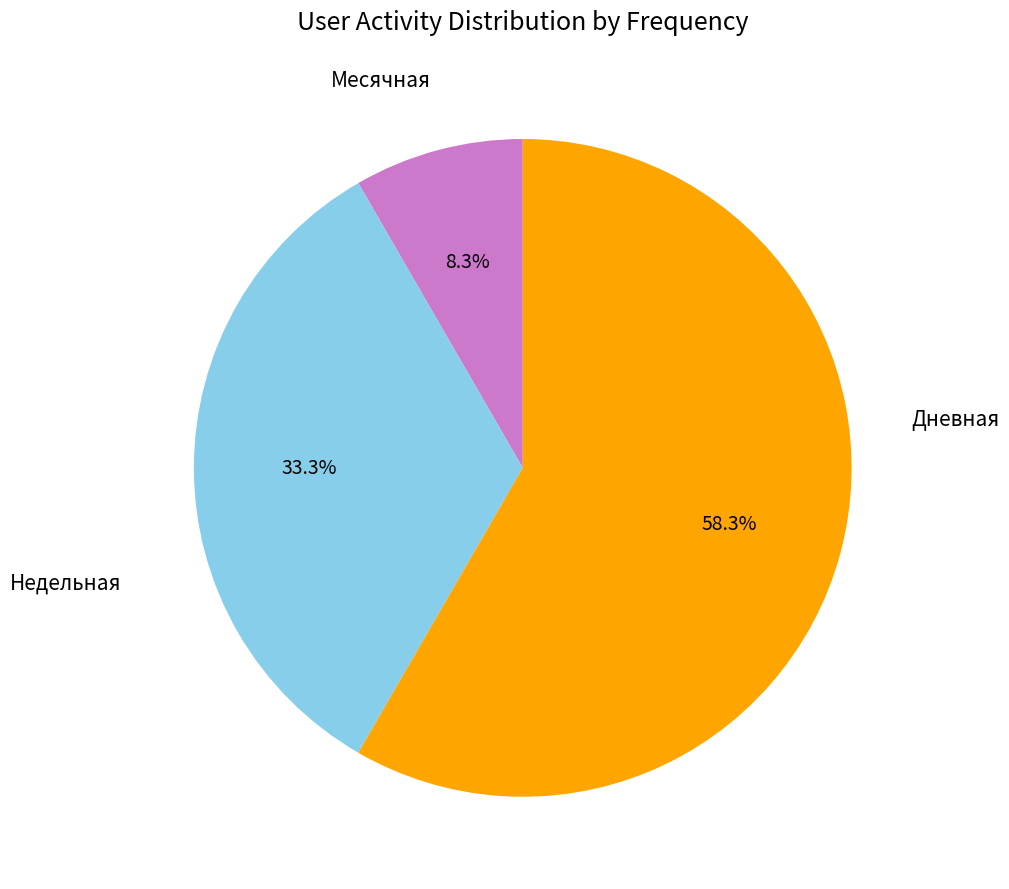

Does any single category account for the majority?

Yes